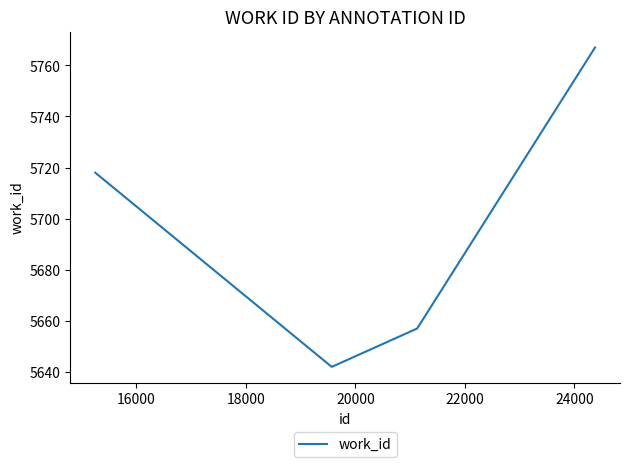

What is the difference between the maximum and minimum values?

125